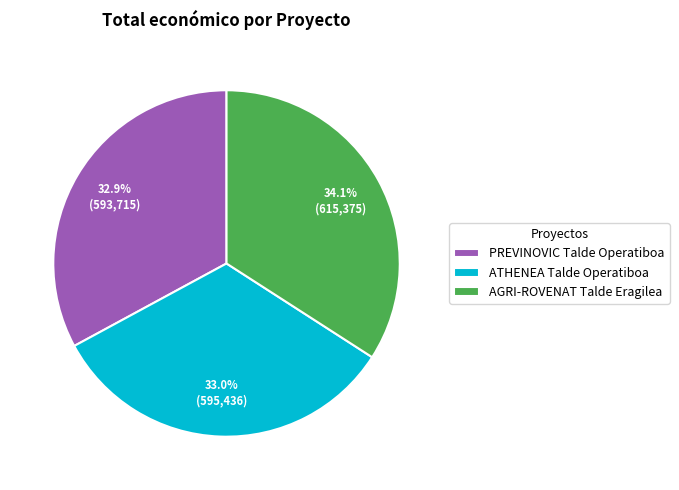

Which slice is the largest?

AGRI-ROVENAT